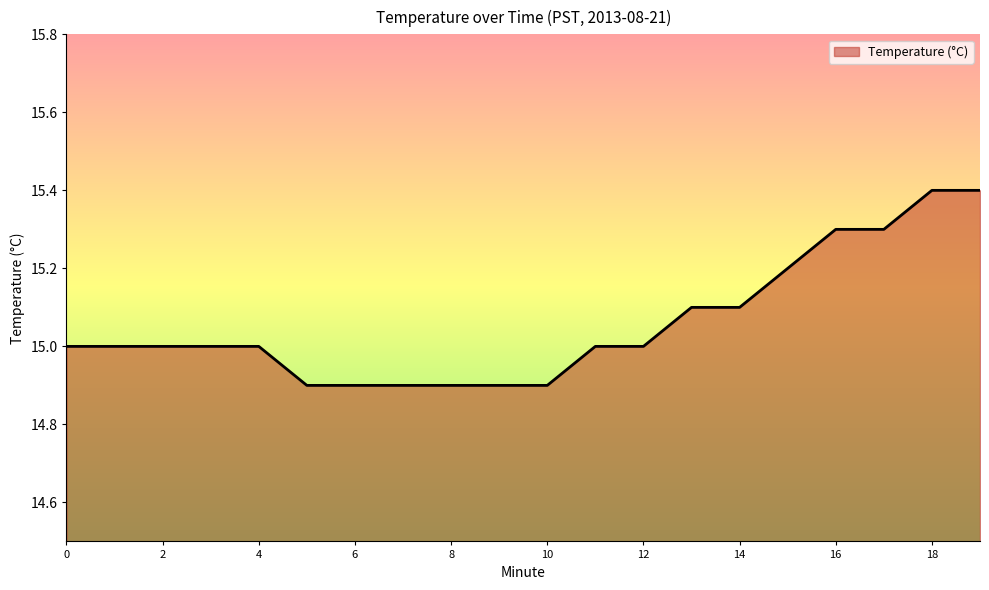

What is the minimum value shown in the chart?

14.9